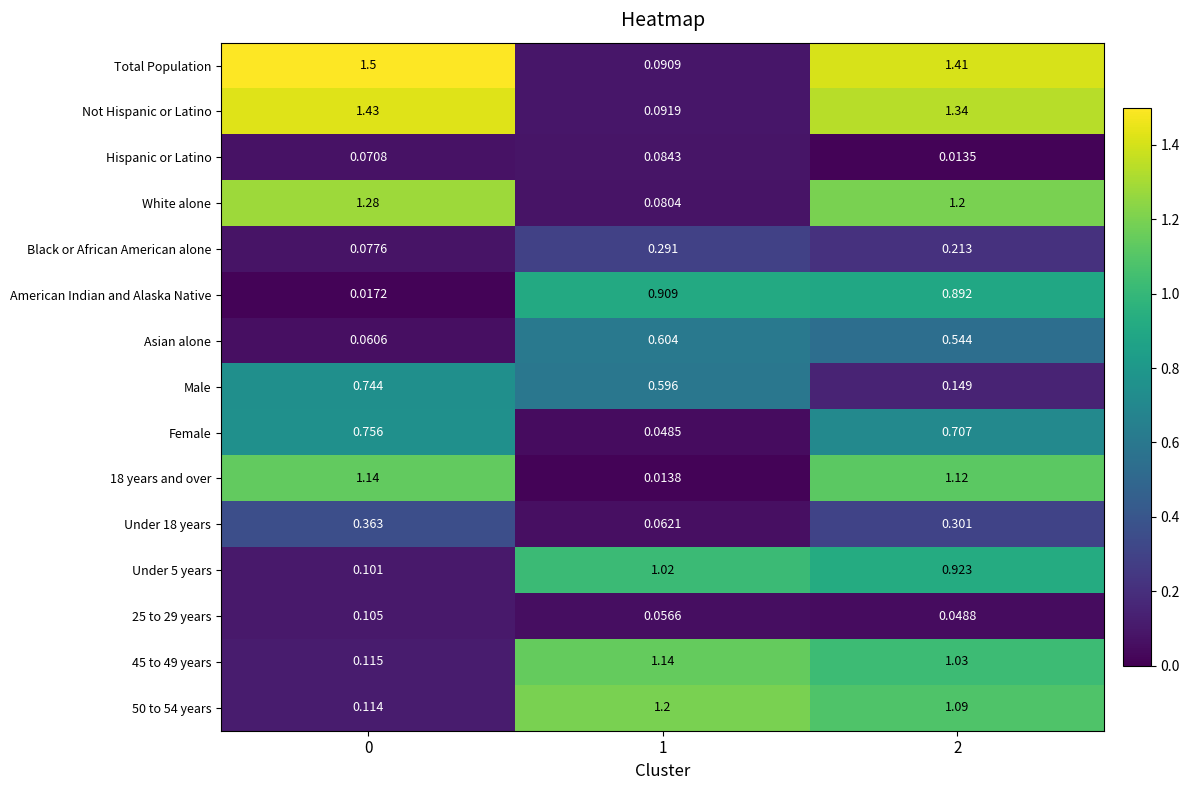

At which category is the sum across all series the highest?

2